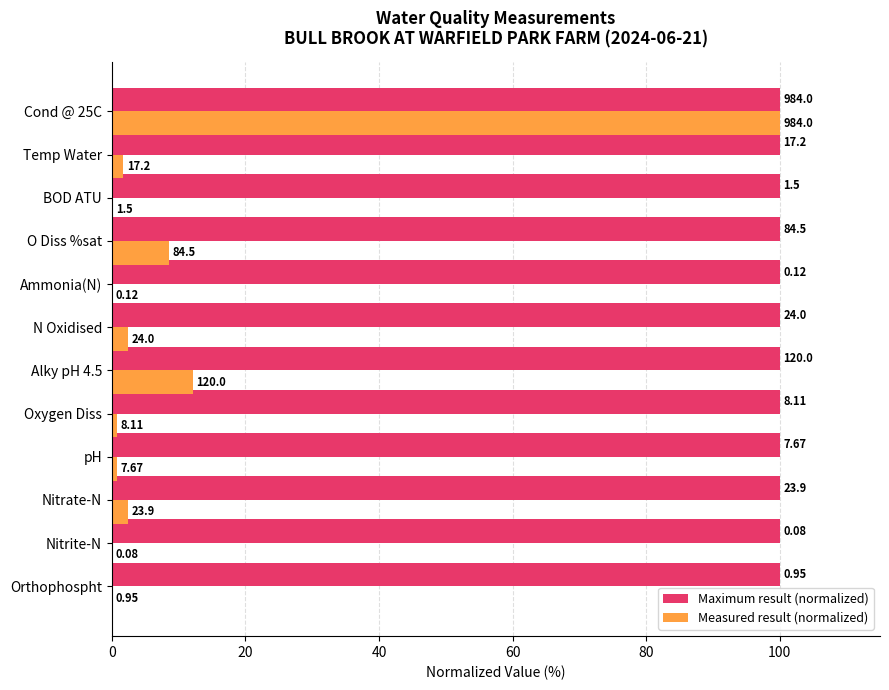

What are all the series names shown in the legend?

Maximum result (normalized), Measured result (normalized)